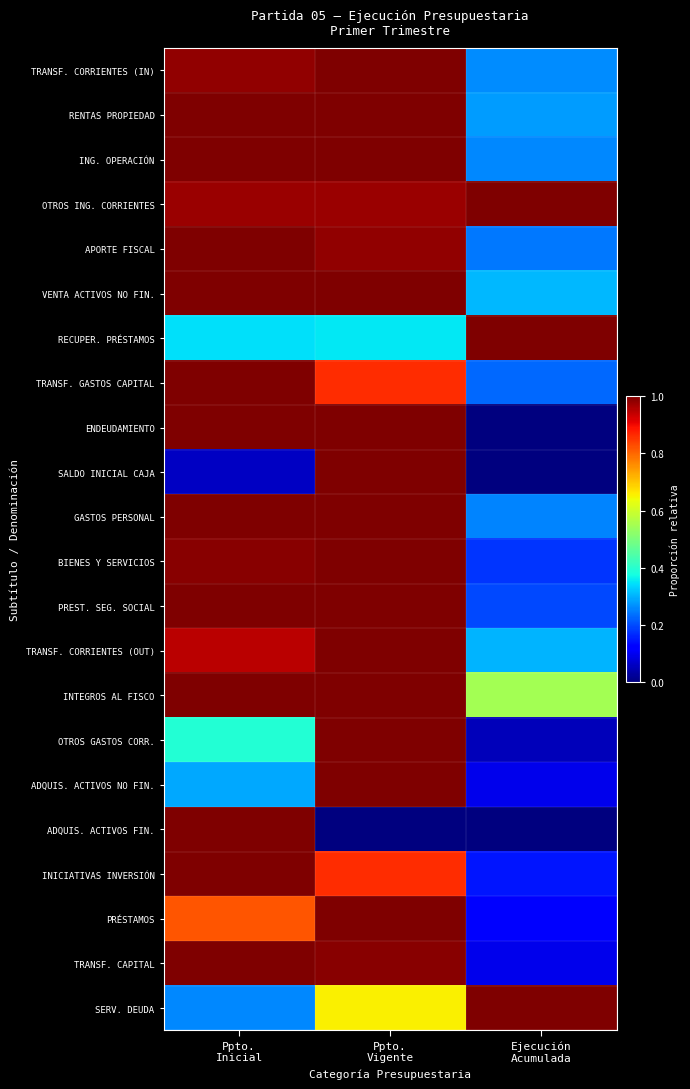

What is the greatest value displayed?

1.0